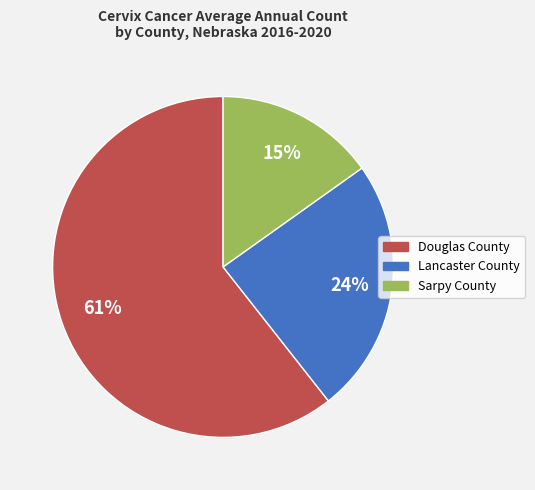

Which has a higher value, Lancaster County or Douglas County?

Douglas County